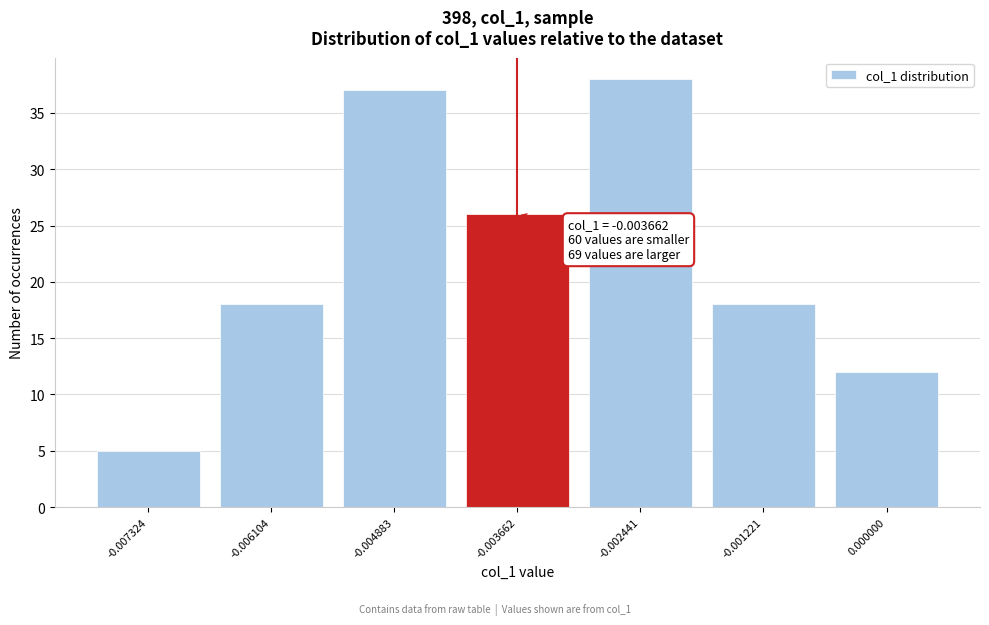

Reading left to right, transcribe all the data shown in this chart.

5	18	37	26	38	18	12